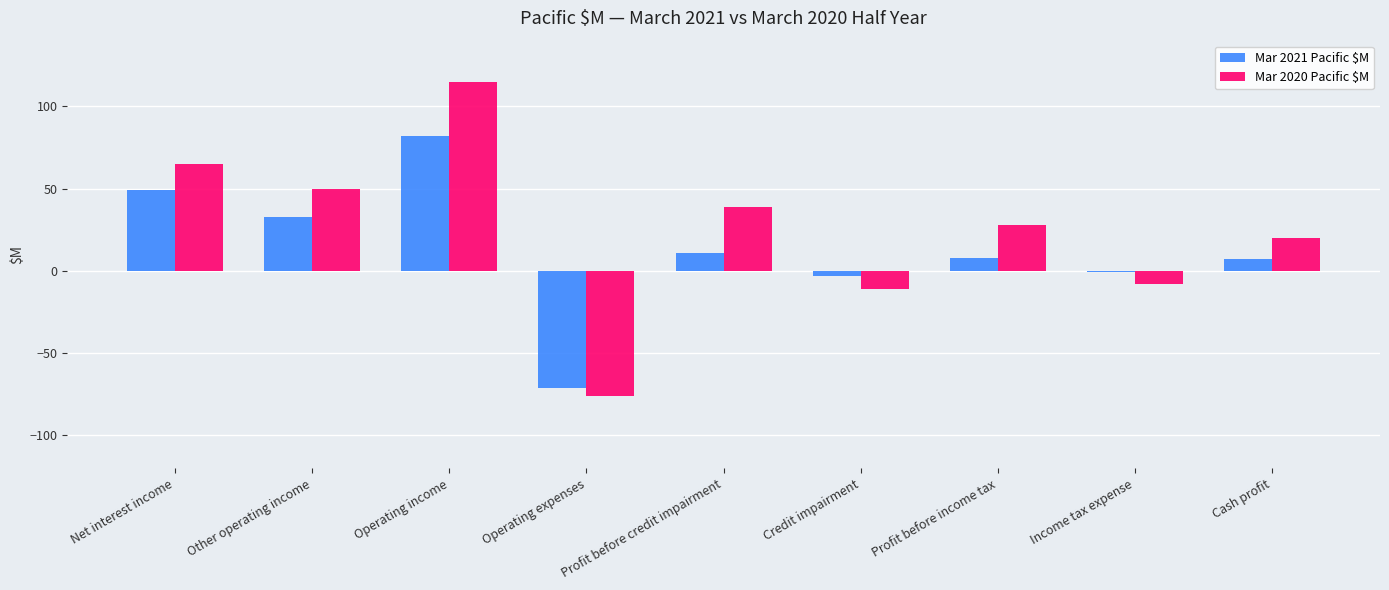

What position from the right is Profit before credit impairment?

5